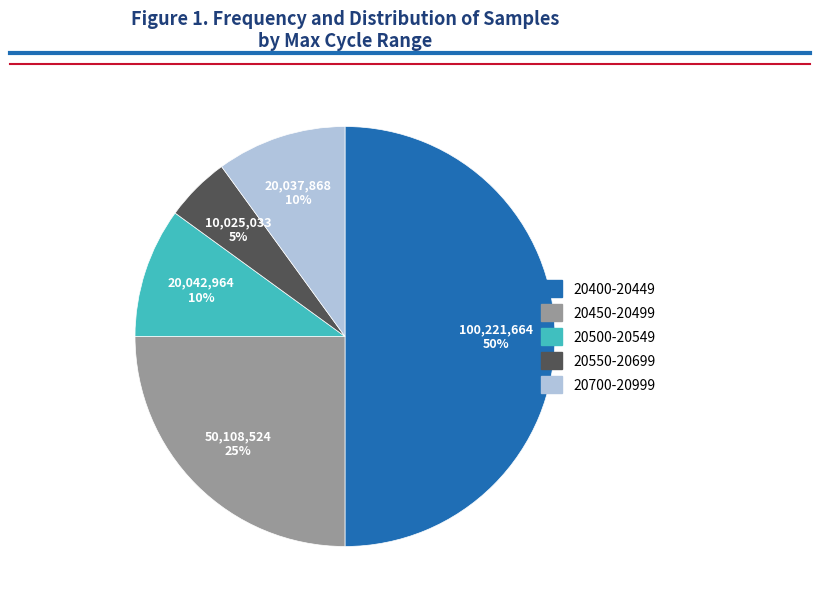

To the nearest percent, what is the difference between the largest and smallest slice percentages?

45%